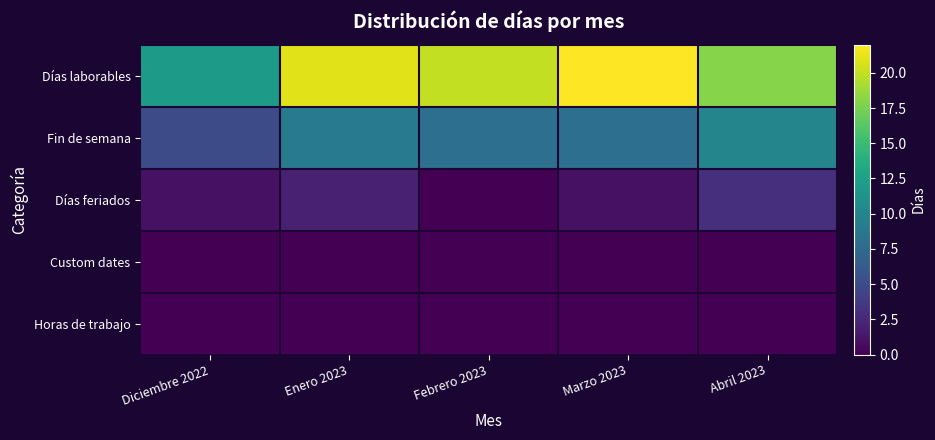

What is the maximum value shown in the chart?

22